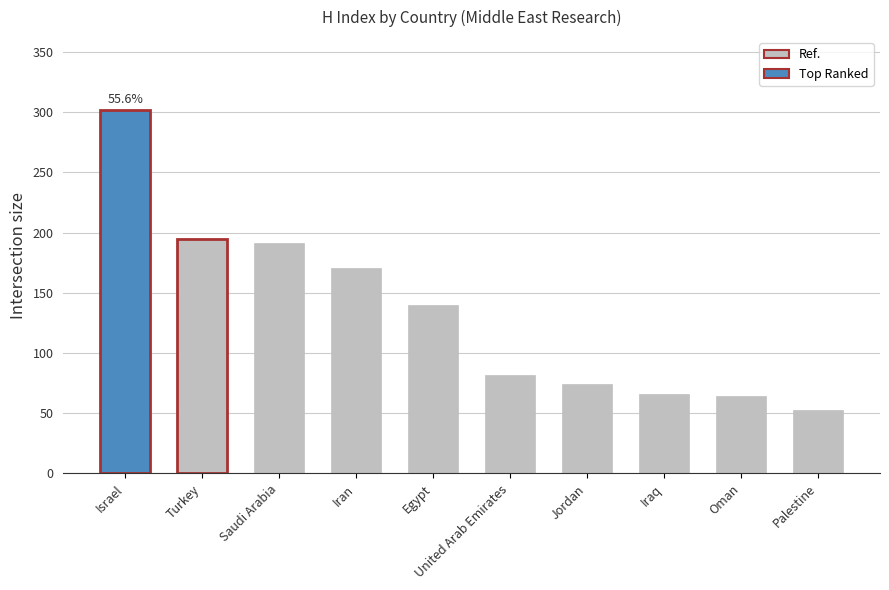

What is the ratio of the value at Palestine to the value at Jordan?

0.7